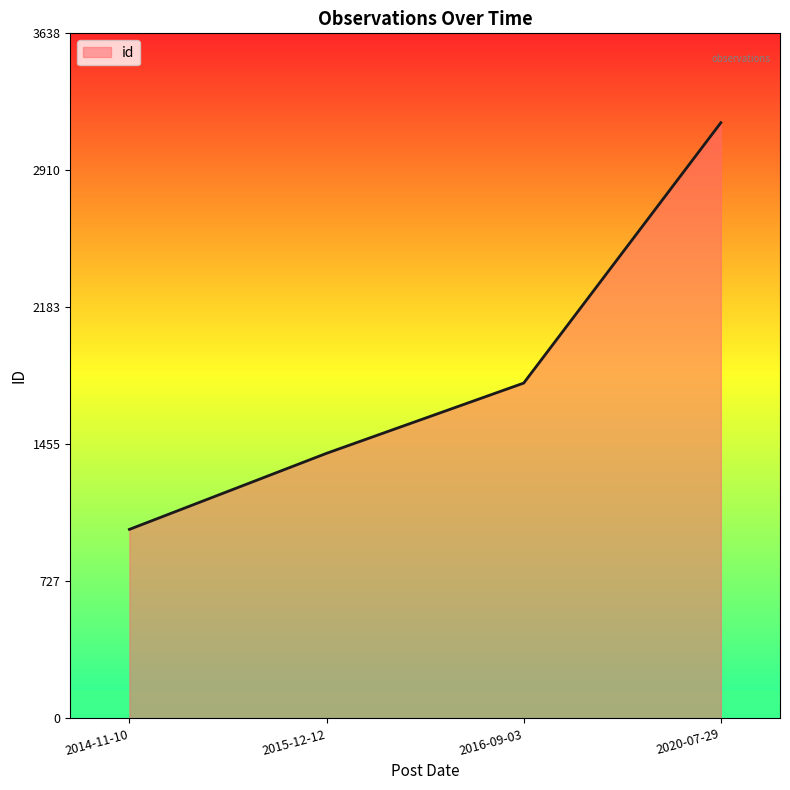

What is the difference between the values at 2016-09-03 and 2015-12-12?

373